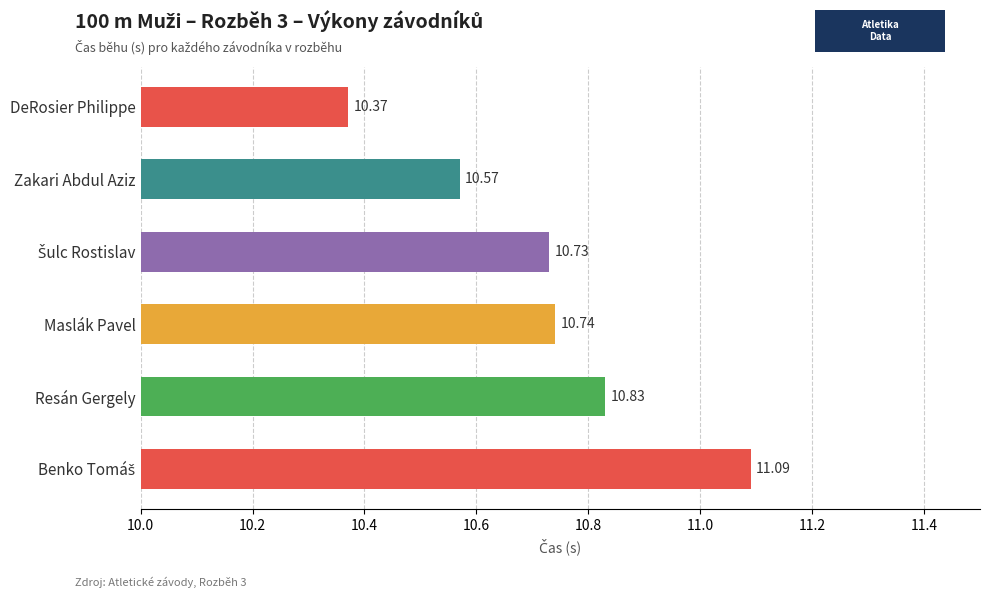

What is the ratio of the value at Maslák Pavel to the value at Resán Gergely?

1.0